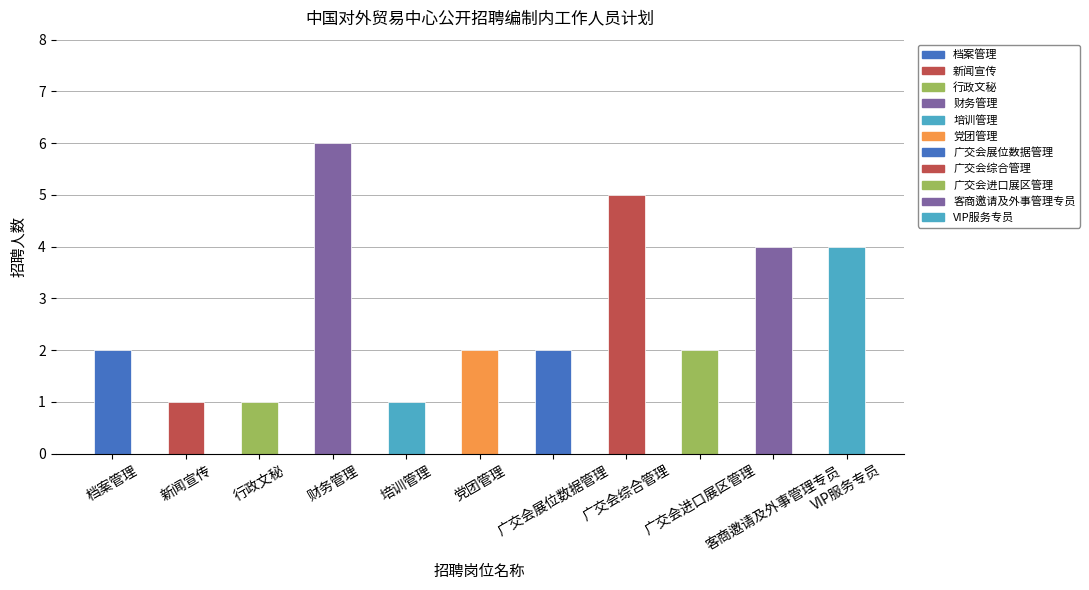

Does the chart contain stacked bars?

No